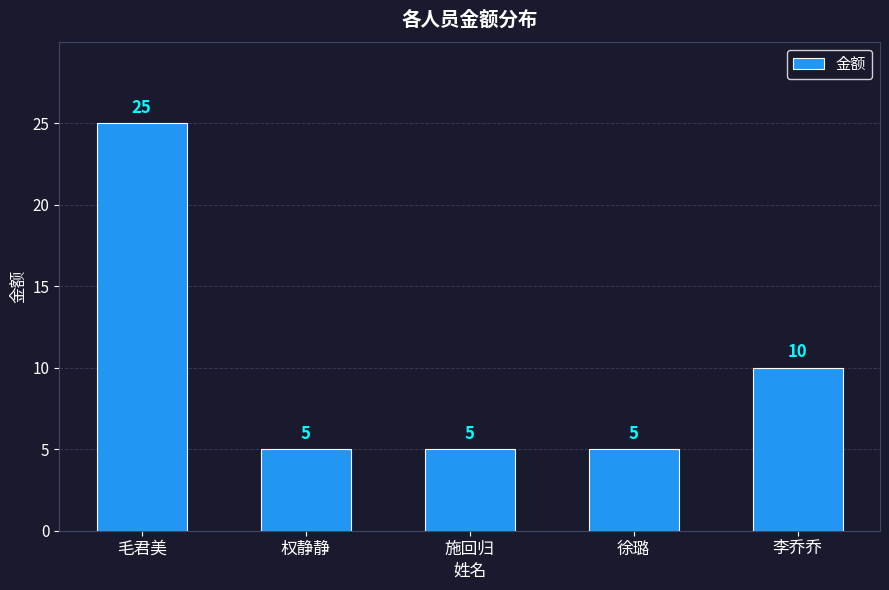

Approximately how many times larger is the value at 施回归 compared to 权静静?

1.0